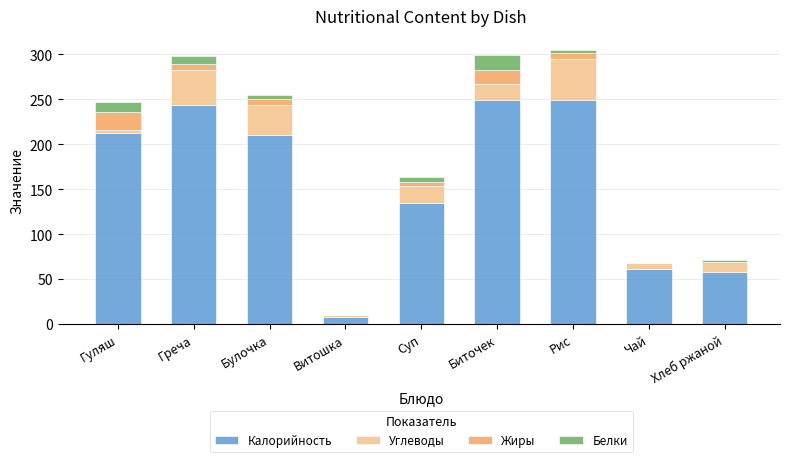

The Калорийность series shows 96 at Чай. True or false?

False